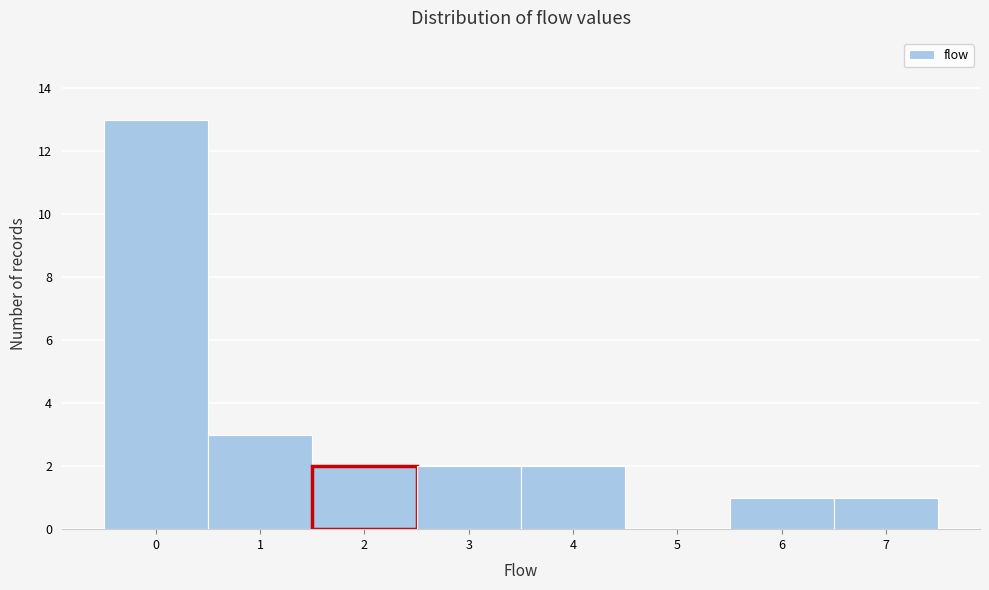

How tall is the bar that spans 1.5 to 2.5 on the x-axis? The values are not printed on the chart, so give them approximately, as read against the axis.

2